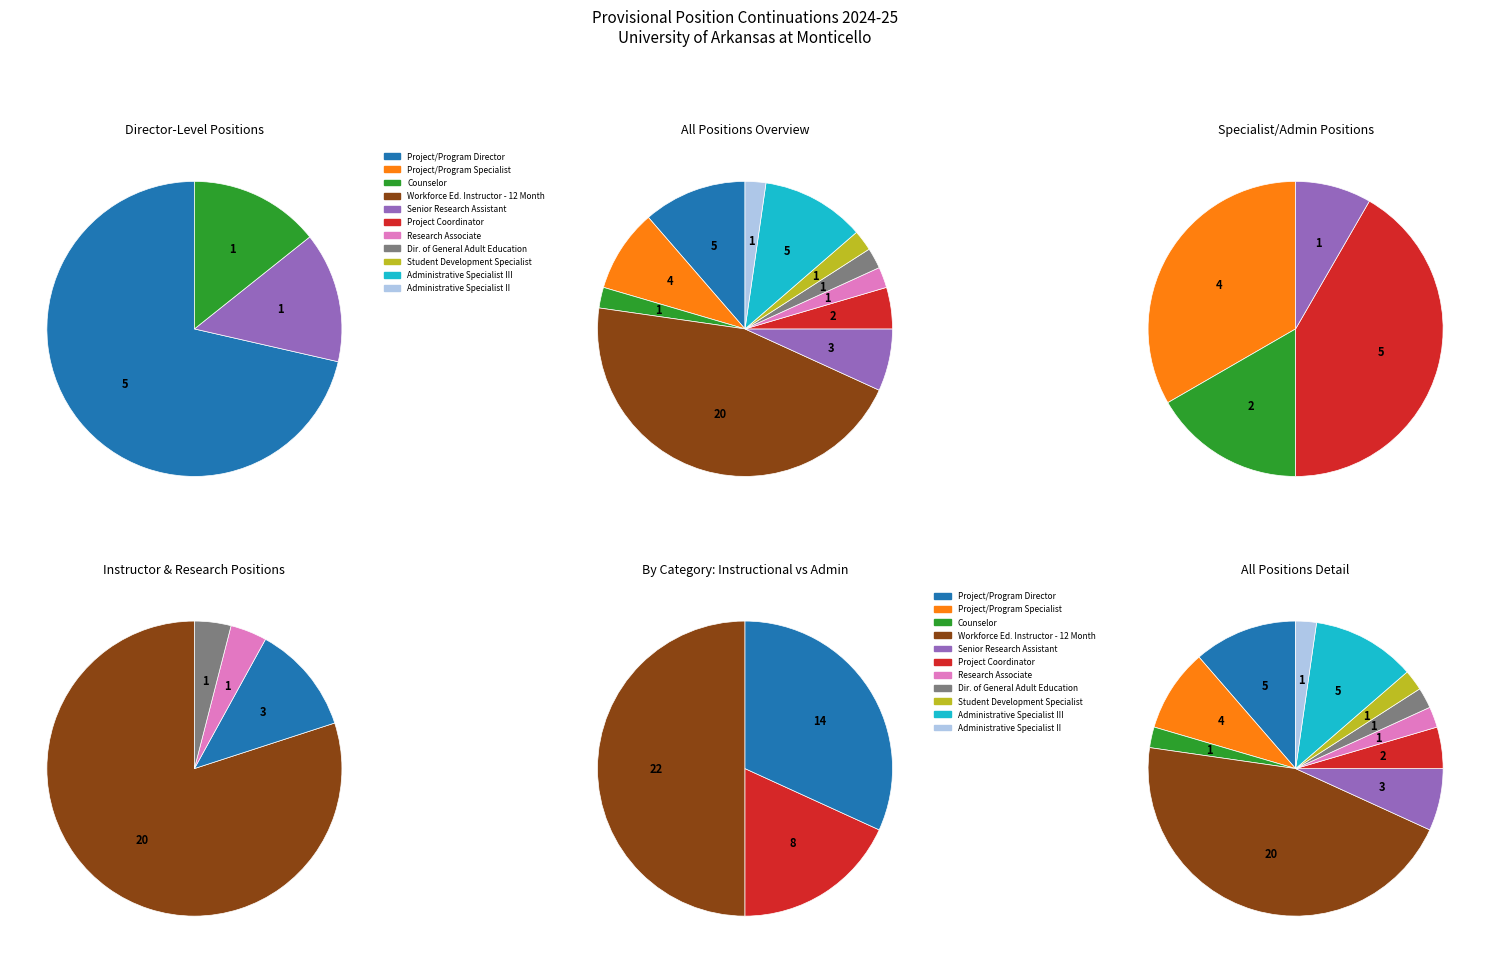

What is the ratio of the value at Project/Program Director to the value at Counselor?

5.0